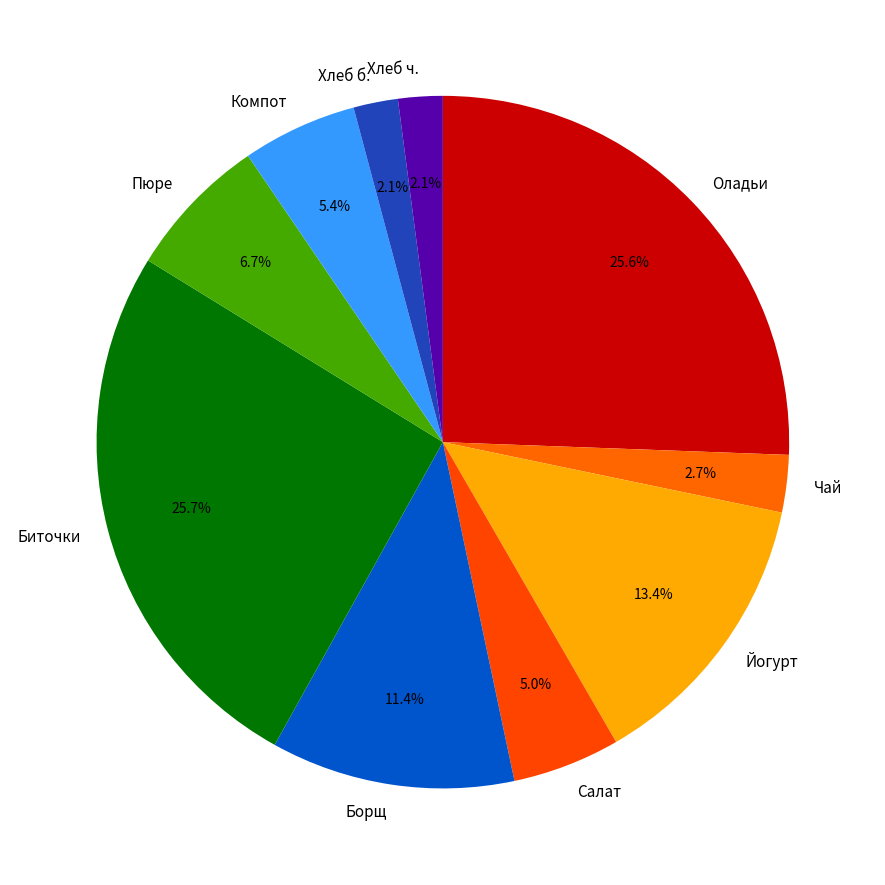

To the nearest percent, what is the difference between the largest and smallest slice percentages?

24%